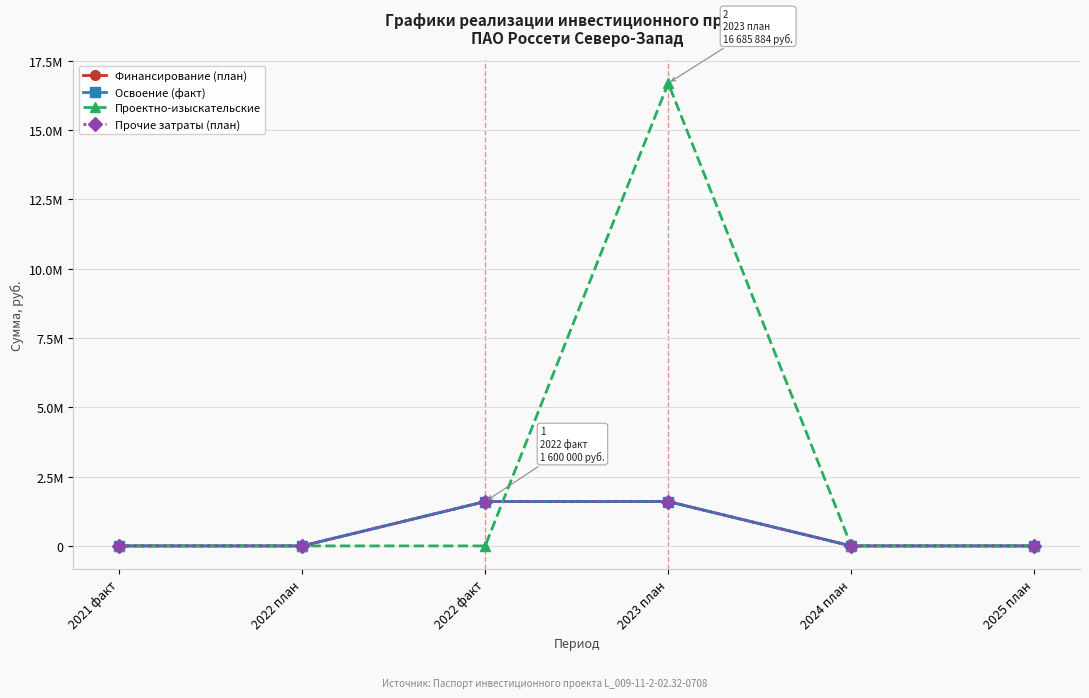

Which series has the widest spread of values?

Проектно-изыскательские